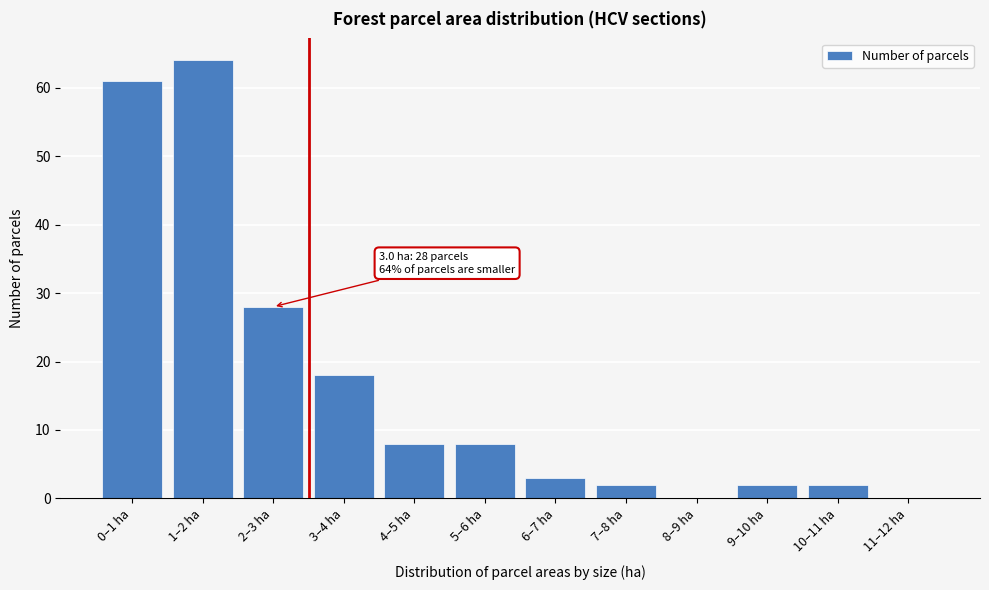

Reading left to right, transcribe all the data shown in this chart.

0–1 ha=61	1–2 ha=64	2–3 ha=28	3–4 ha=18	4–5 ha=8	5–6 ha=8	6–7 ha=3	7–8 ha=2	8–9 ha=0	9–10 ha=2	10–11 ha=2	11–12 ha=0